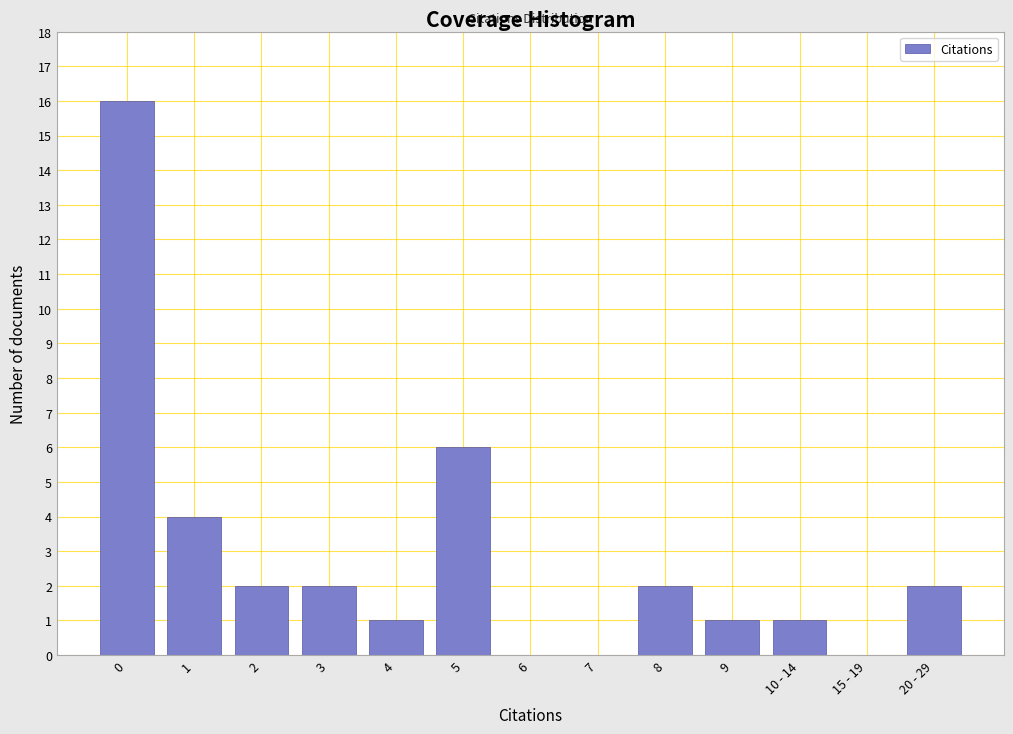

Reading left to right, what are all the values shown in this chart?

0=16	1=4	2=2	3=2	4=1	5=6	6=0	7=0	8=2	9=1	10 - 14=1	15 - 19=0	20 - 29=2